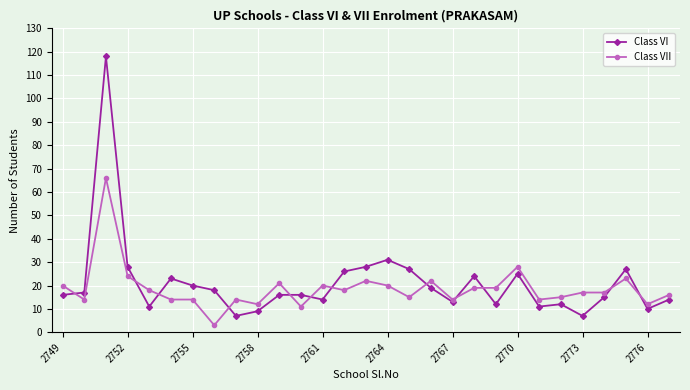

Which series has the widest spread of values?

Class VI